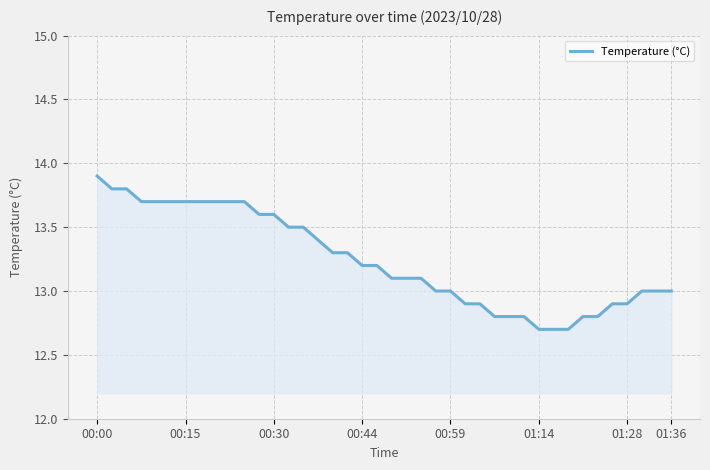

What is the difference between the maximum and minimum values?

1.2